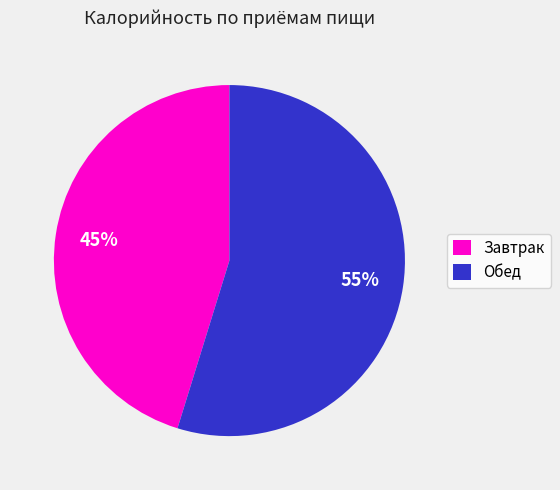

Is there any slice that represents more than half of the pie?

Yes